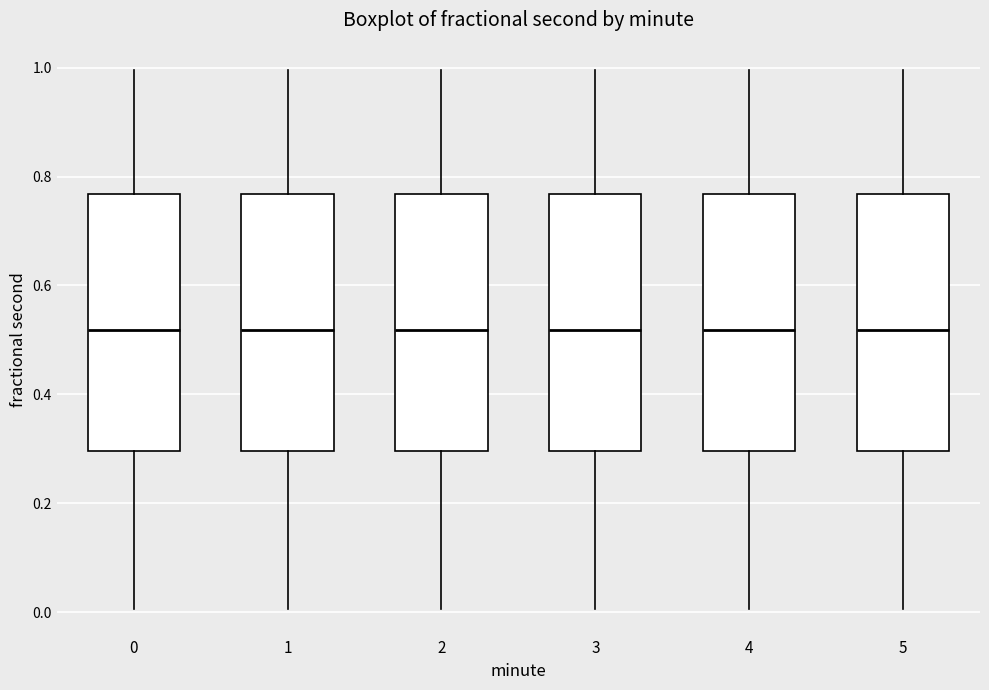

Reading left to right, read every box against the y-axis: the position of its median line, the range the box covers, and the ends of its whiskers. The values are not printed on the chart, so give them approximately, as read against the axis.

0: median 0.52, box 0.30 to 0.76, whiskers 0.00 to 1.00
1: median 0.52, box 0.30 to 0.76, whiskers 0.00 to 1.00
2: median 0.52, box 0.30 to 0.76, whiskers 0.00 to 1.00
3: median 0.52, box 0.30 to 0.76, whiskers 0.00 to 1.00
4: median 0.52, box 0.30 to 0.76, whiskers 0.00 to 1.00
5: median 0.52, box 0.30 to 0.76, whiskers 0.00 to 1.00